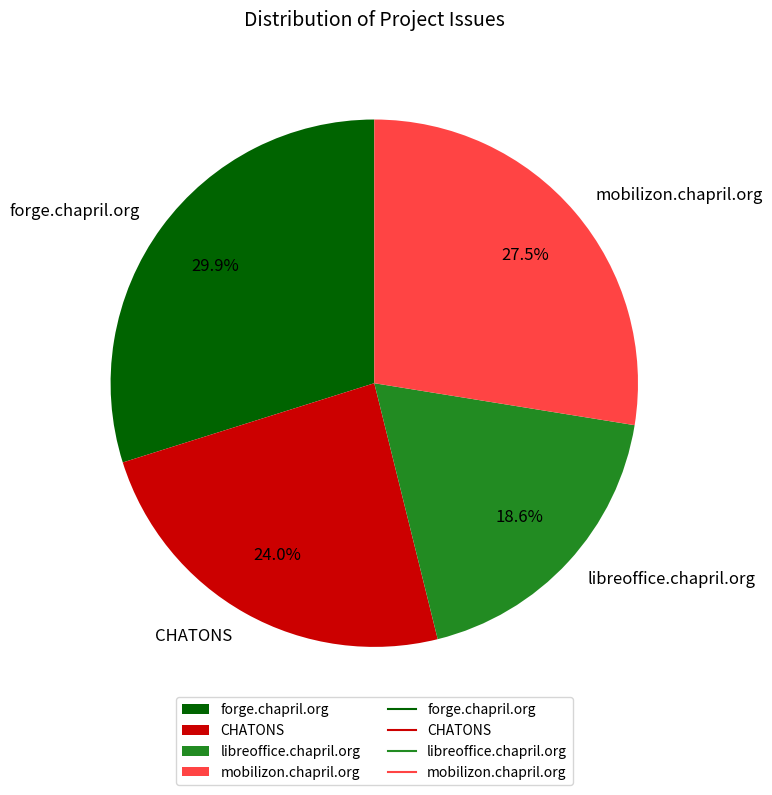

Which category has the biggest portion of the pie?

forge.chapril.org